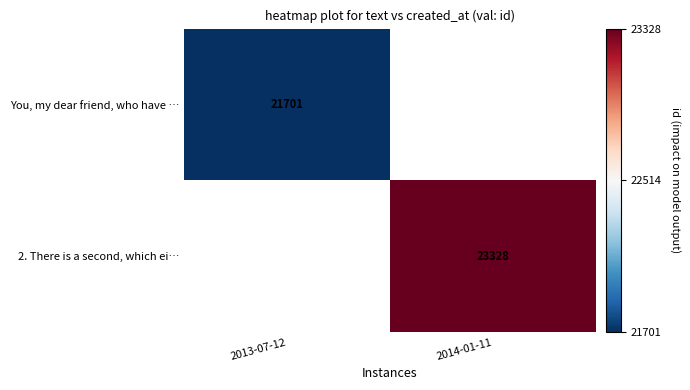

At how many categories does at least one series exceed 22997?

1